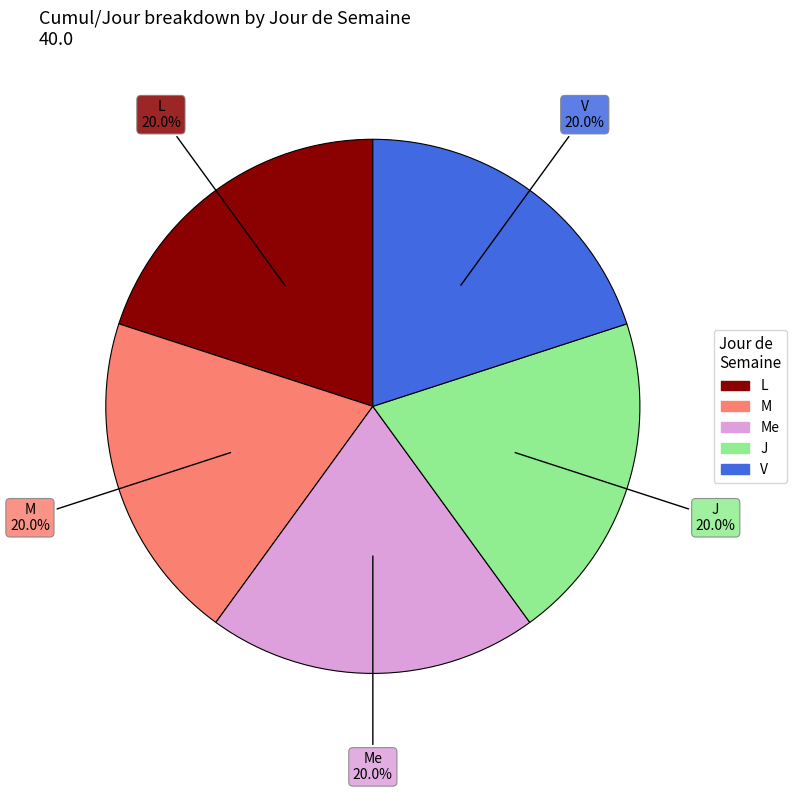

Is there a majority slice in this chart?

No